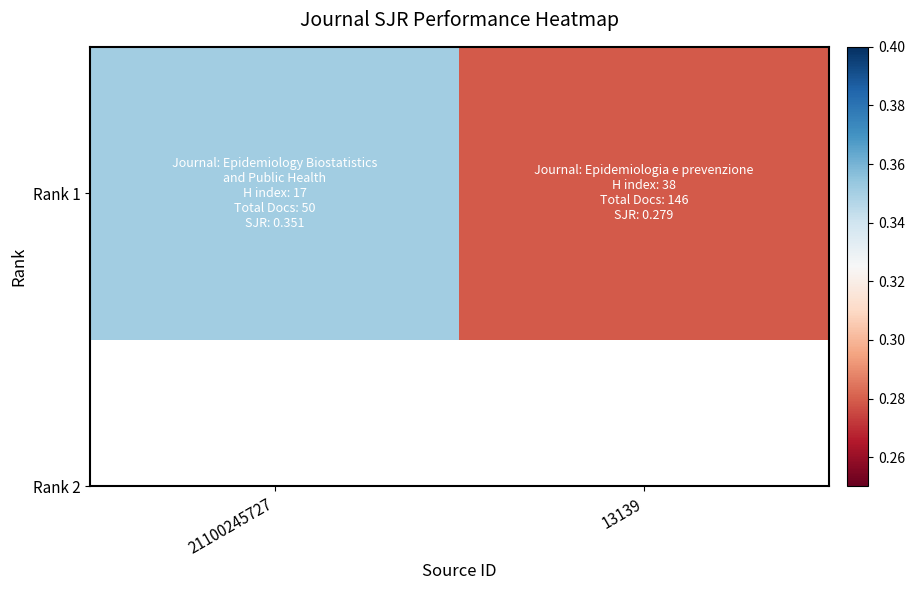

Reading left to right, what are all the values shown in this chart?

21100245727=0.4	13139=0.3